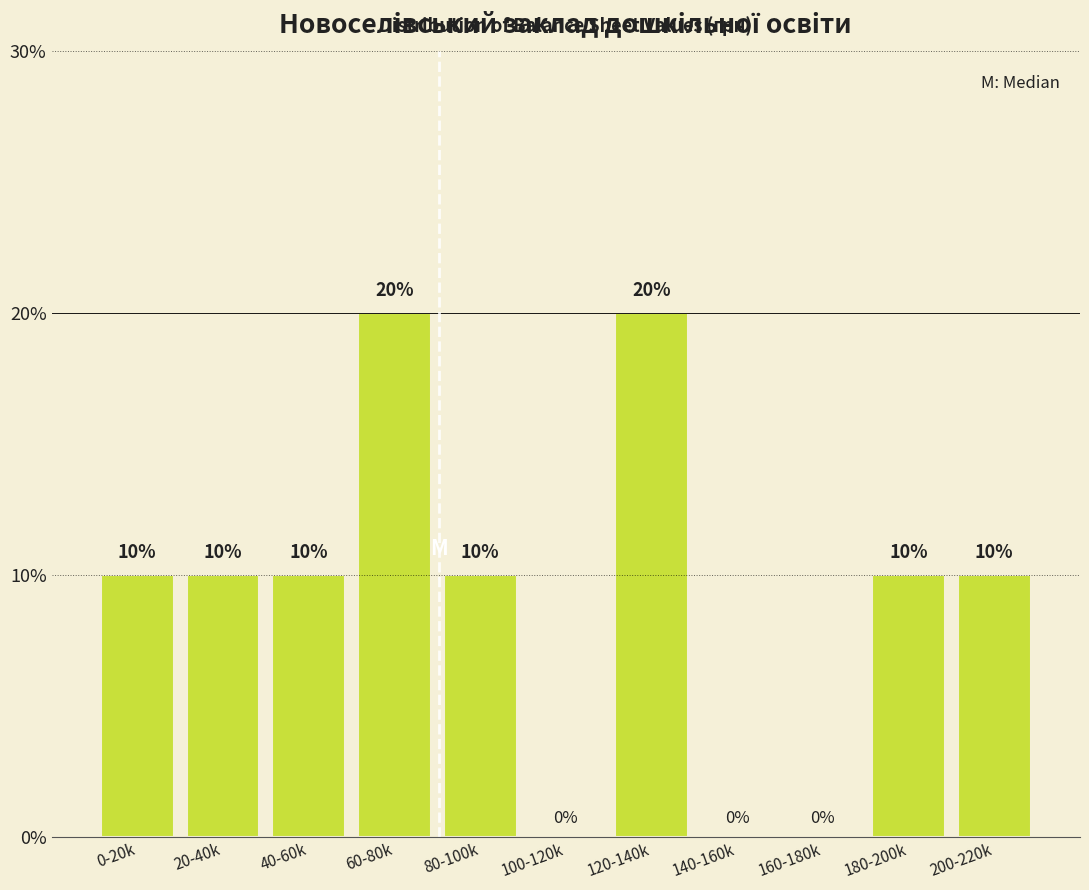

Reading left to right, what are all the values shown in this chart?

0-20k=10	20-40k=10	40-60k=10	60-80k=20	80-100k=10	100-120k=0	120-140k=20	140-160k=0	160-180k=0	180-200k=10	200-220k=10